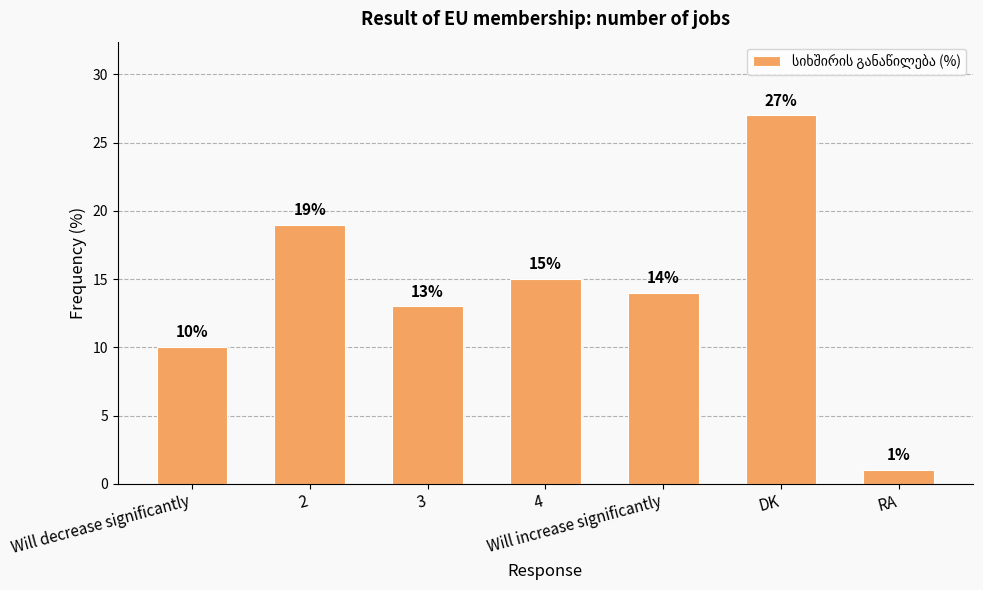

What position from the right is Will increase significantly?

3